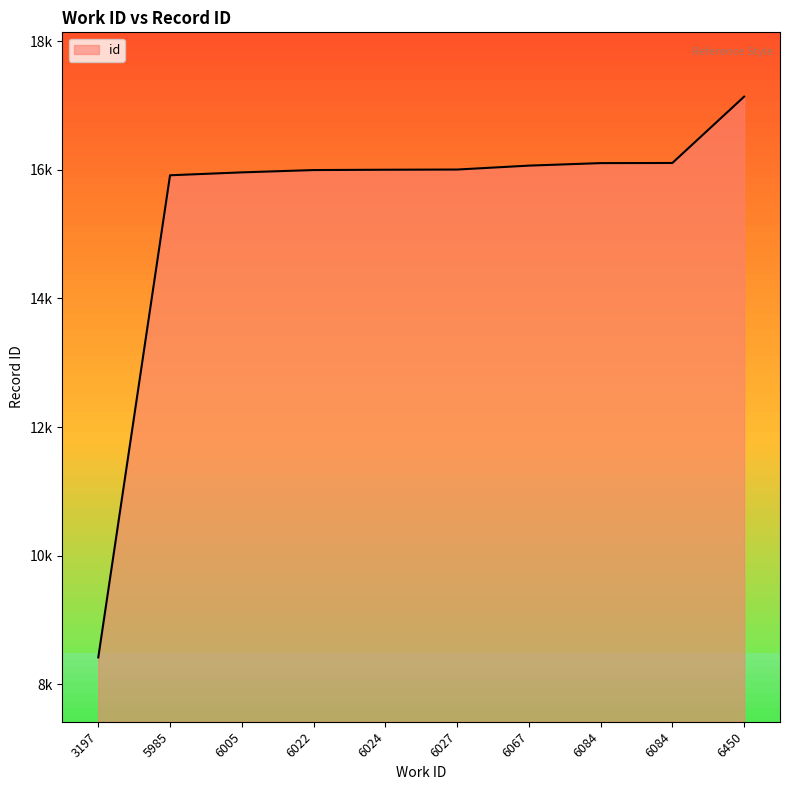

Does the chart display data point markers on the line(s)?

No